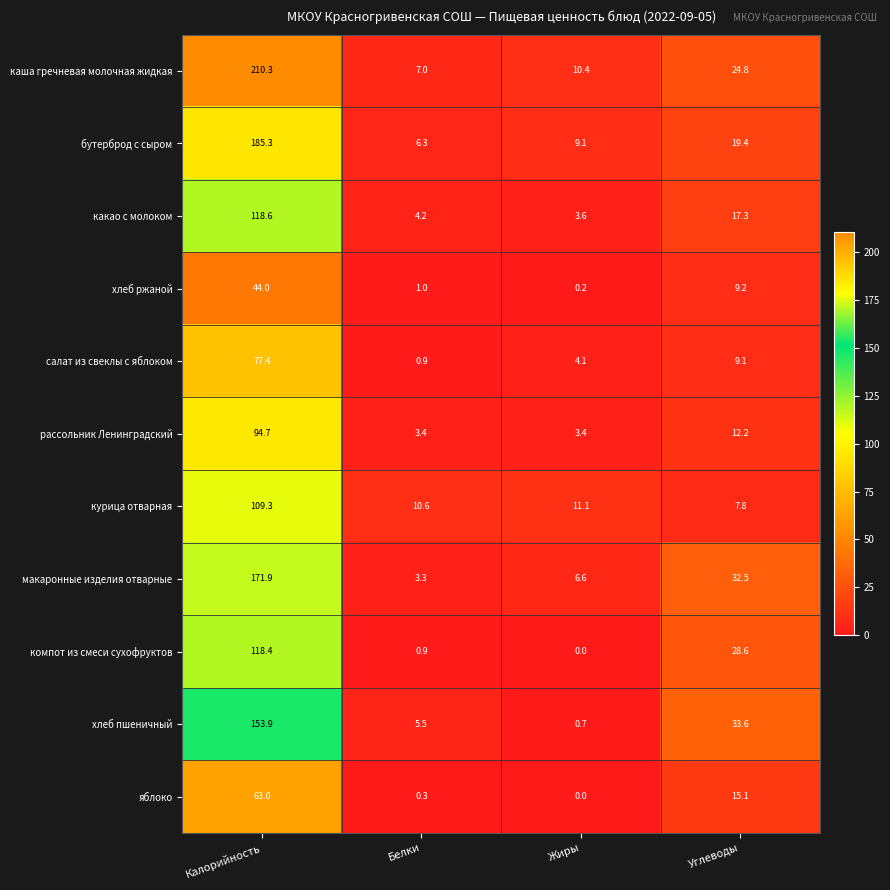

Which label corresponds to the smallest value in the chart?

Жиры